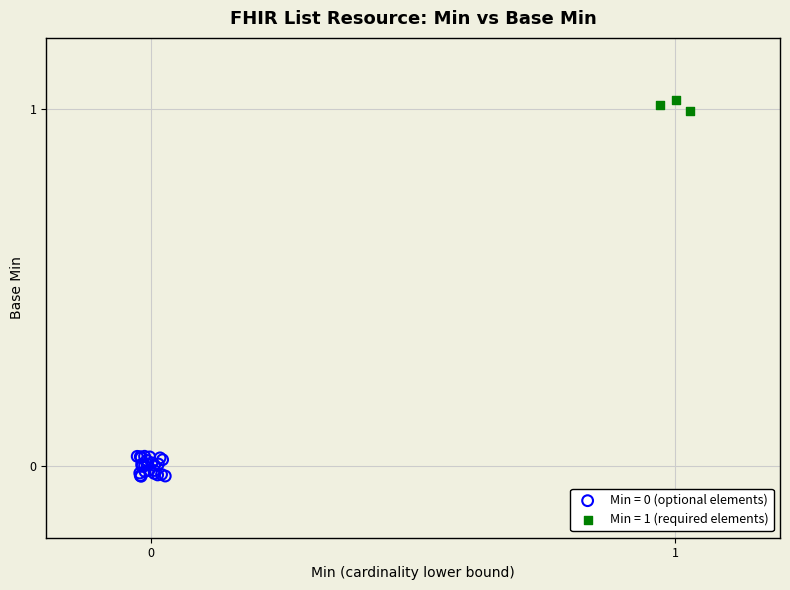

Which series reaches the maximum Y coordinate?

Min = 1 (required elements)